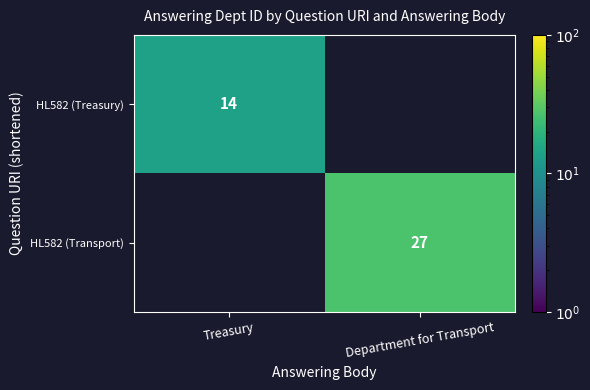

What is the minimum value shown in the chart?

14.0